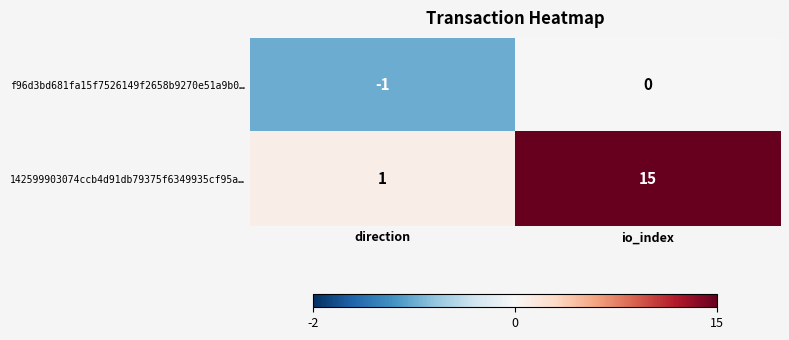

What is the difference between the maximum and minimum values in the 142599903074ccb4d91db79375f6349935cf95a… series?

14